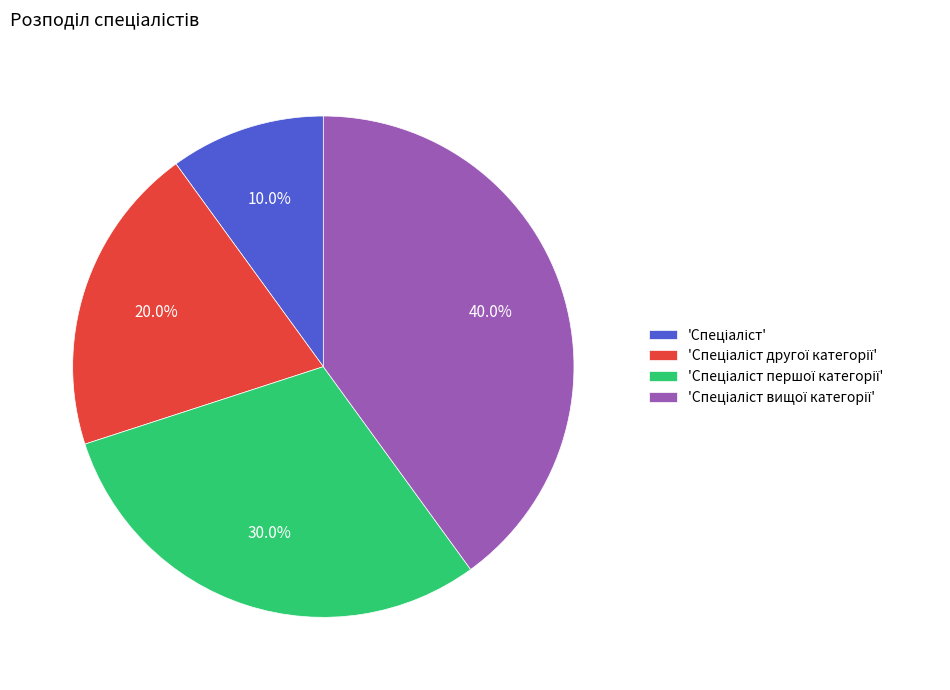

Is there a majority slice in this chart?

No